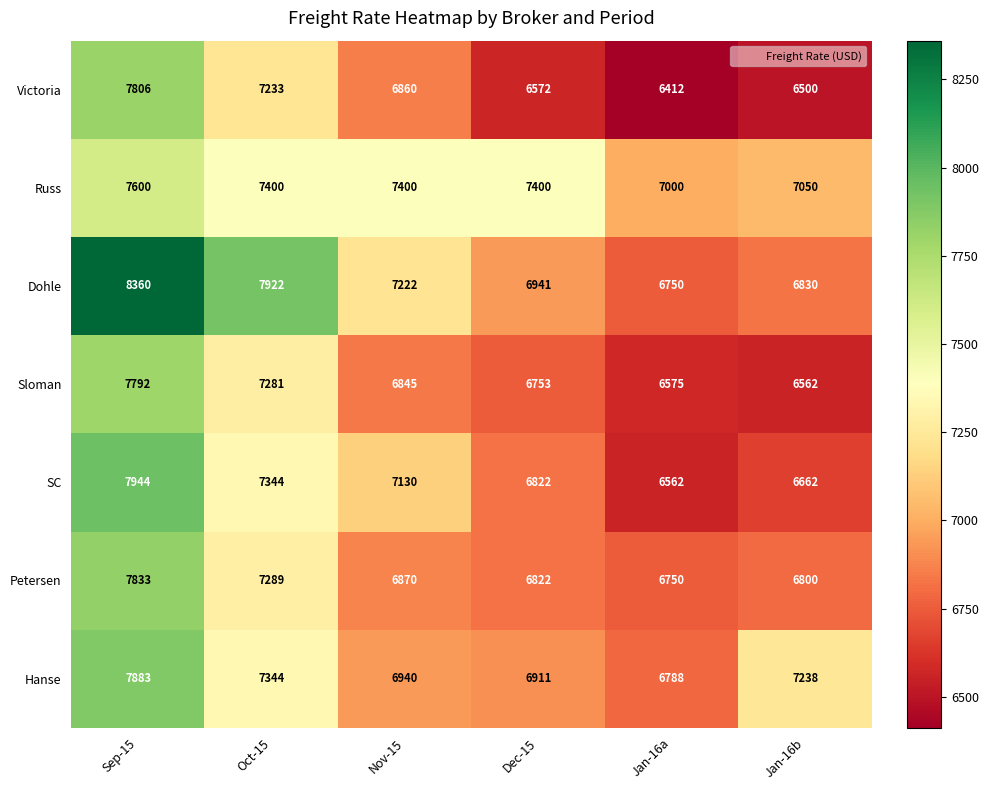

At how many categories does at least one series exceed 6502?

6